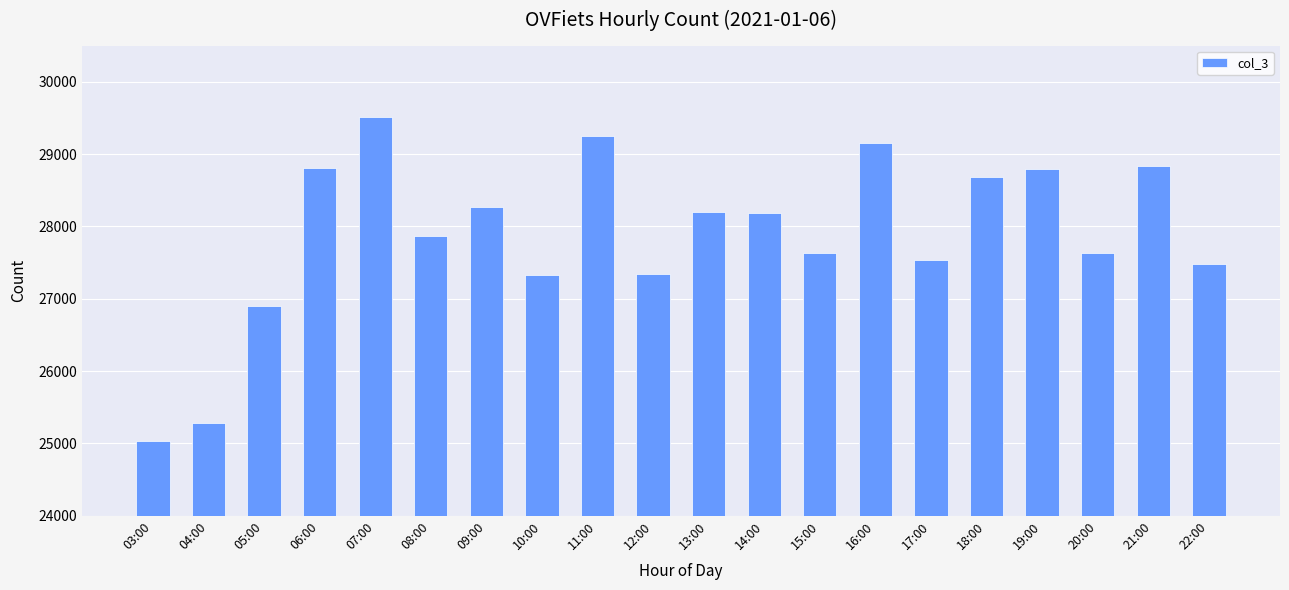

Approximately how many times larger is the value at 19:00 compared to 16:00?

1.0